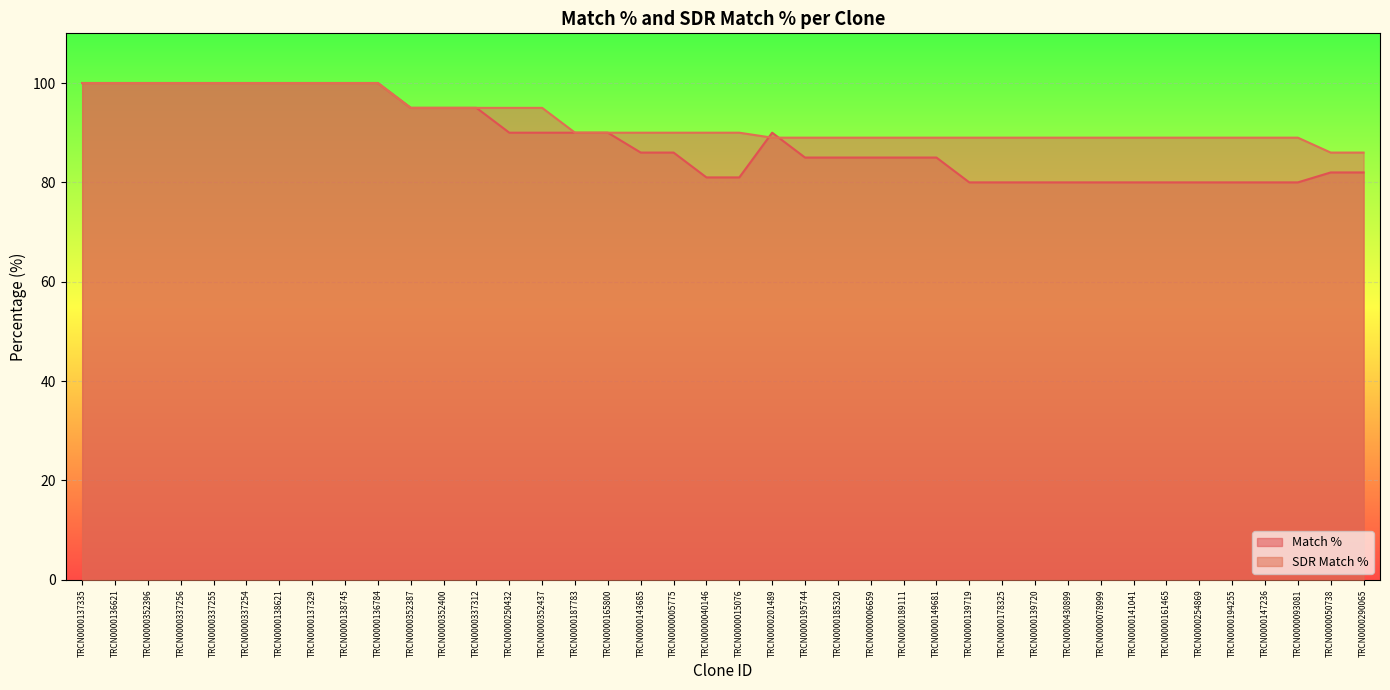

At TRCN0000147236, list the series in order from largest to smallest.

SDR Match %, Match %